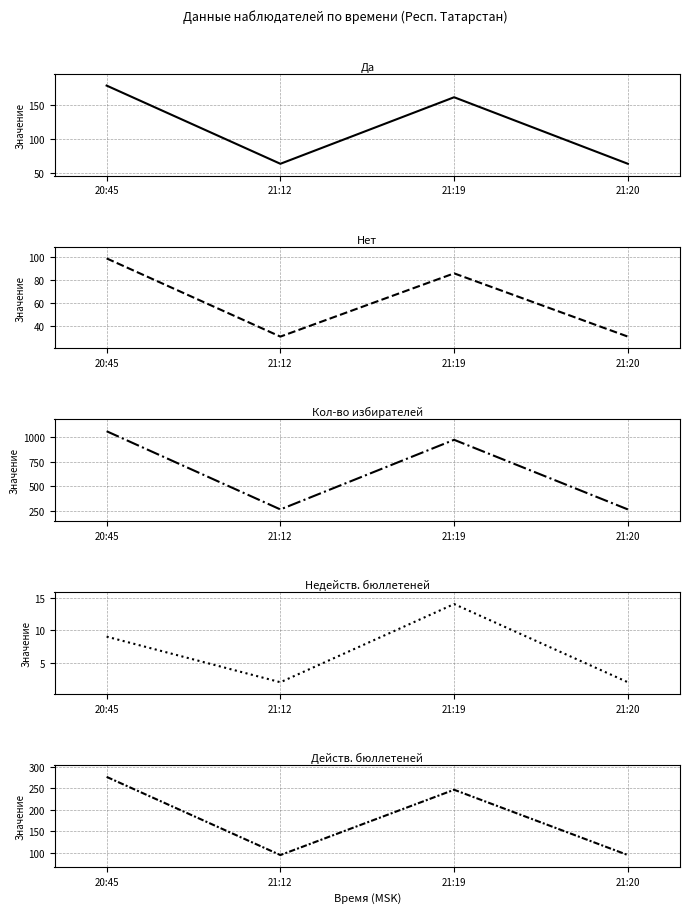

Which label corresponds to the smallest value in the chart?

21:12